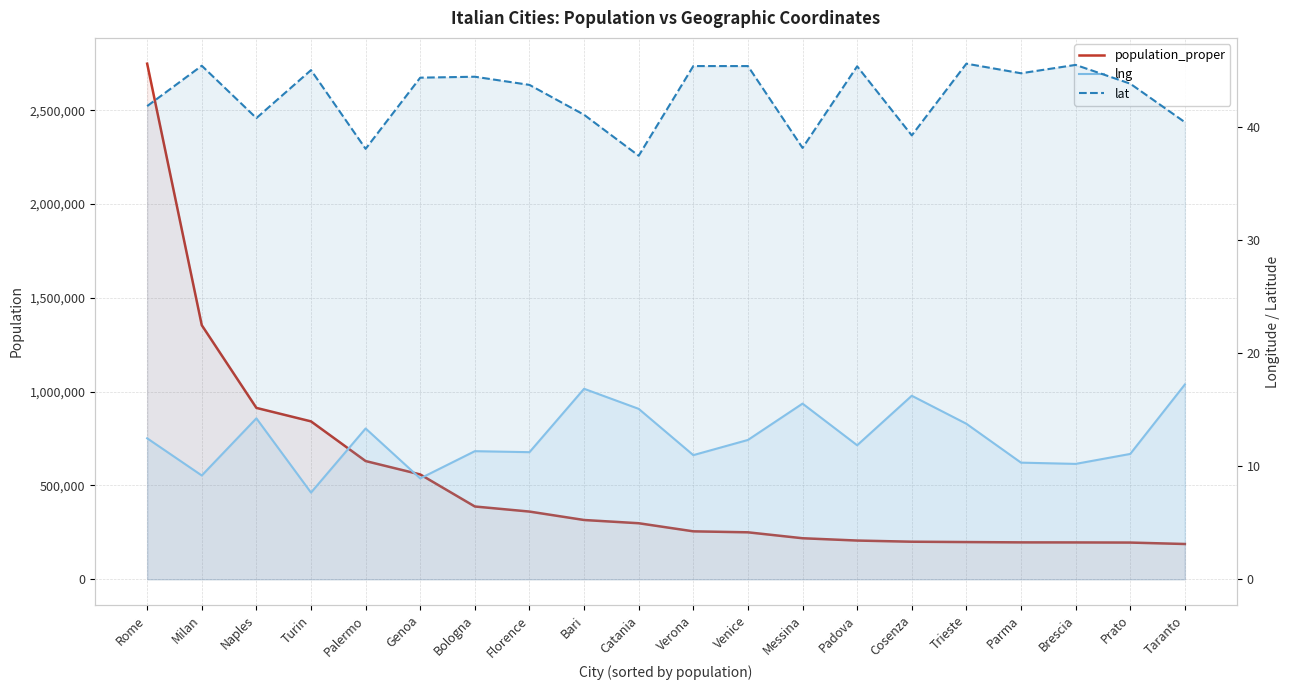

Reading right to left, list all the values displayed in this chart.

population_proper: Taranto=188098.0	Prato=195736.0	Brescia=196446.0	Parma=196764.0	Trieste=198417.0	Cosenza=200257.0	Padova=206496.0	Messina=218786.0	Venice=250369.0	Verona=255588.0	Catania=298762.0	Bari=316015.0	Florence=360930.0	Bologna=387971.0	Genoa=558745.0	Palermo=630167.0	Turin=841600.0	Naples=913462.0	Milan=1354196.0	Rome=2748109.0
lng: Taranto=17.2	Prato=11.1	Brescia=10.2	Parma=10.3	Trieste=13.8	Cosenza=16.2	Padova=11.9	Messina=15.6	Venice=12.3	Verona=11.0	Catania=15.1	Bari=16.9	Florence=11.3	Bologna=11.3	Genoa=8.9	Palermo=13.4	Turin=7.7	Naples=14.2	Milan=9.2	Rome=12.5
lat: Taranto=40.5	Prato=43.9	Brescia=45.5	Parma=44.8	Trieste=45.7	Cosenza=39.3	Padova=45.4	Messina=38.2	Venice=45.4	Verona=45.4	Catania=37.5	Bari=41.1	Florence=43.8	Bologna=44.5	Genoa=44.4	Palermo=38.1	Turin=45.1	Naples=40.8	Milan=45.5	Rome=41.9